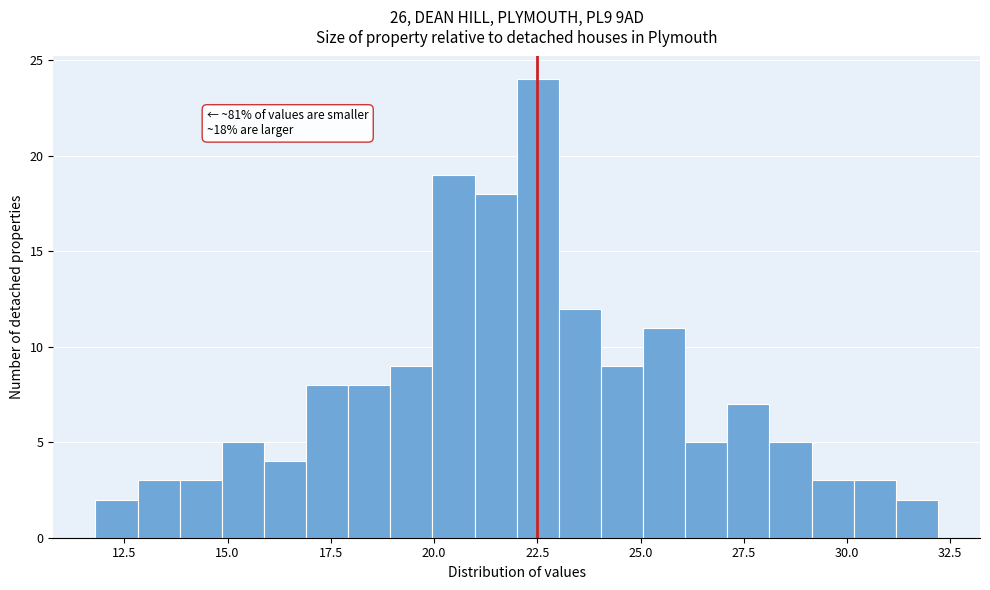

Read against the x-axis, roughly where is the centre of the tallest bar?

22.5